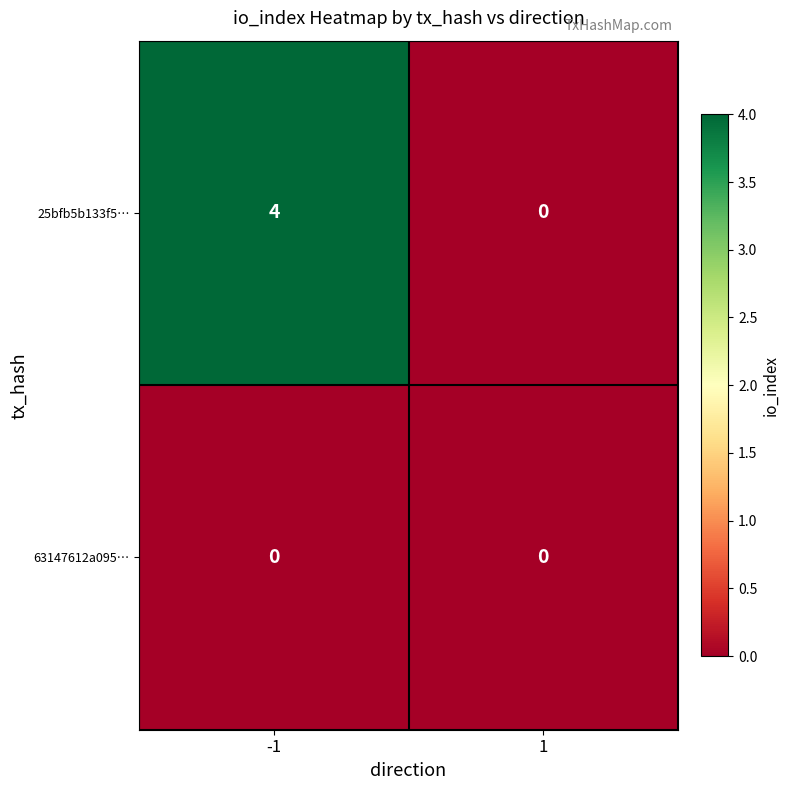

What is the difference between the 25bfb5b133f5… values at 1 and -1?

4